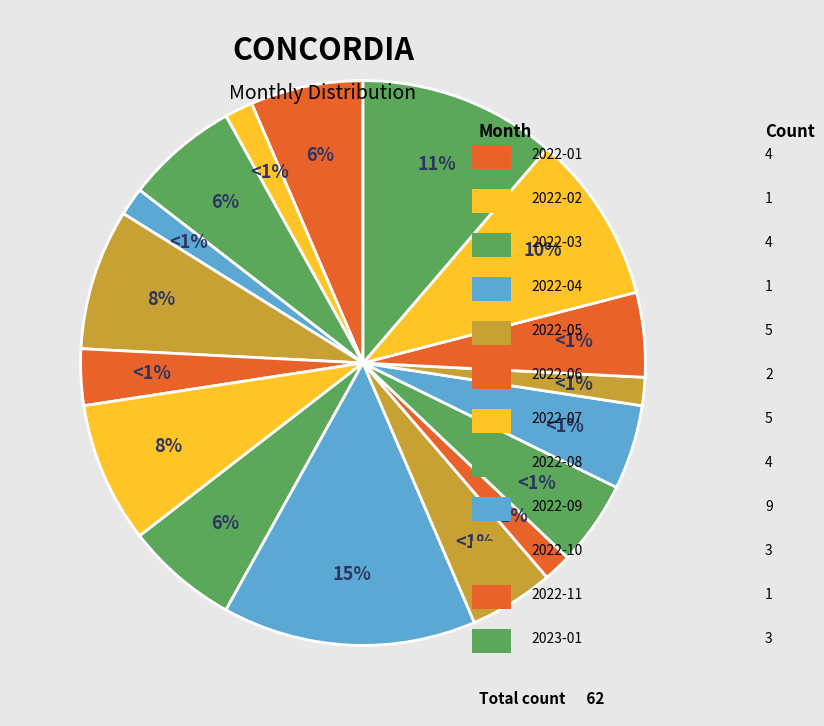

Does any single category account for the majority?

No